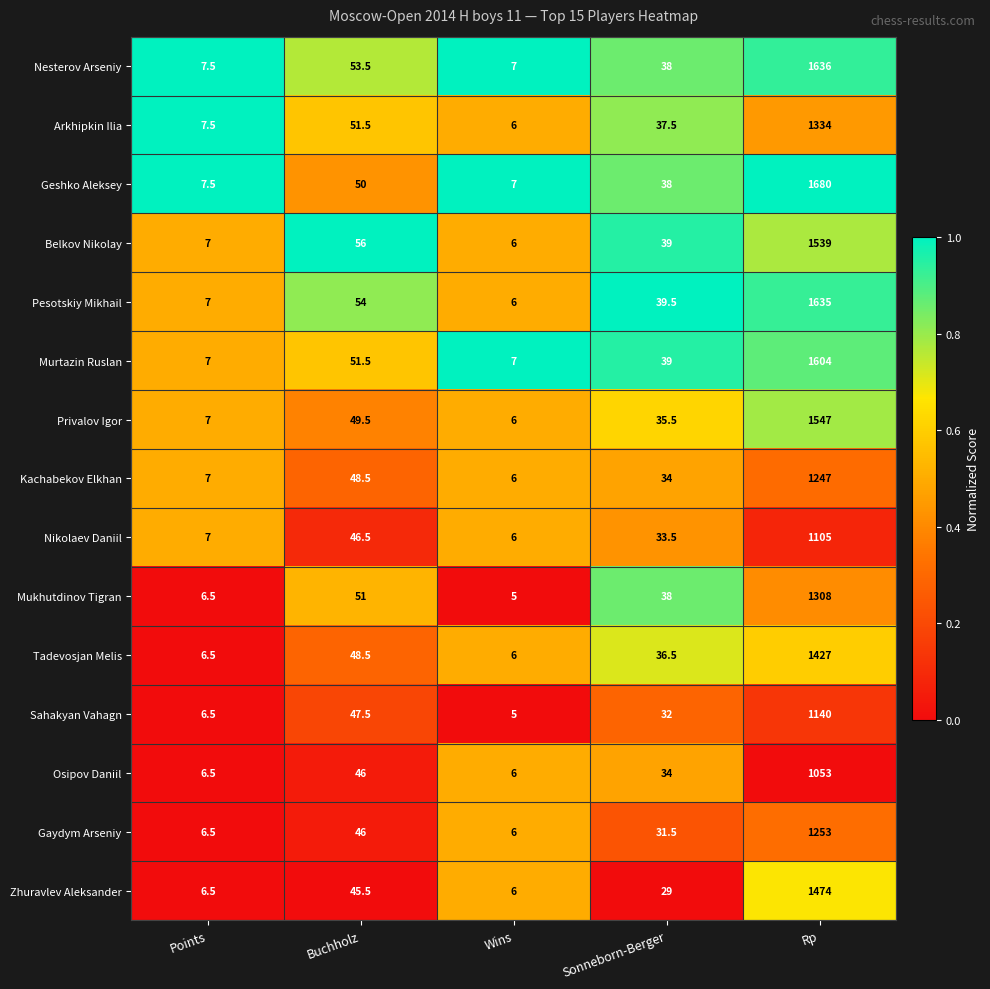

At which category is the sum across all series the highest?

Rp